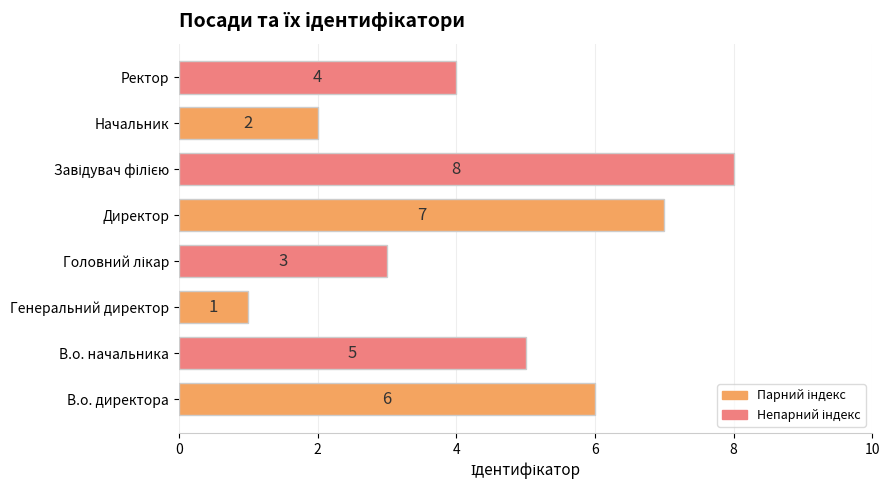

At which label is the value closest to 4?

Ректор